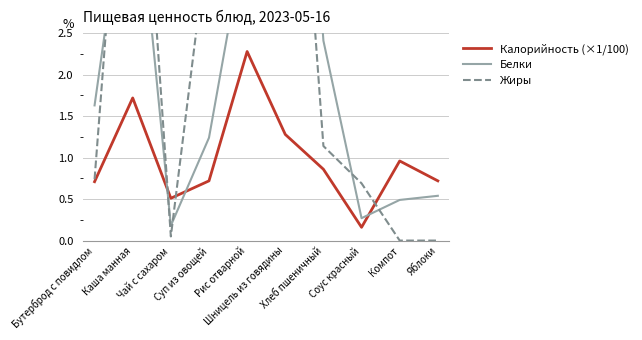

What are all the series names shown in the legend?

Калорийность (×1/100), Белки, Жиры